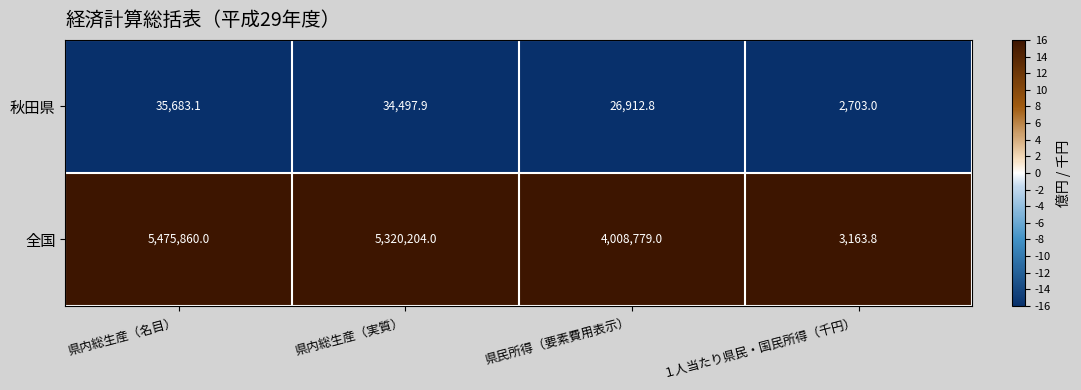

Reading left to right, list all the values displayed in this chart.

秋田県: 県内総生産（名目）=35683.1	県内総生産（実質）=34497.9	県民所得（要素費用表示）=26912.8	１人当たり県民・国民所得（千円）=2703.0
全国: 県内総生産（名目）=5475860.0	県内総生産（実質）=5320204.0	県民所得（要素費用表示）=4008779.0	１人当たり県民・国民所得（千円）=3163.8